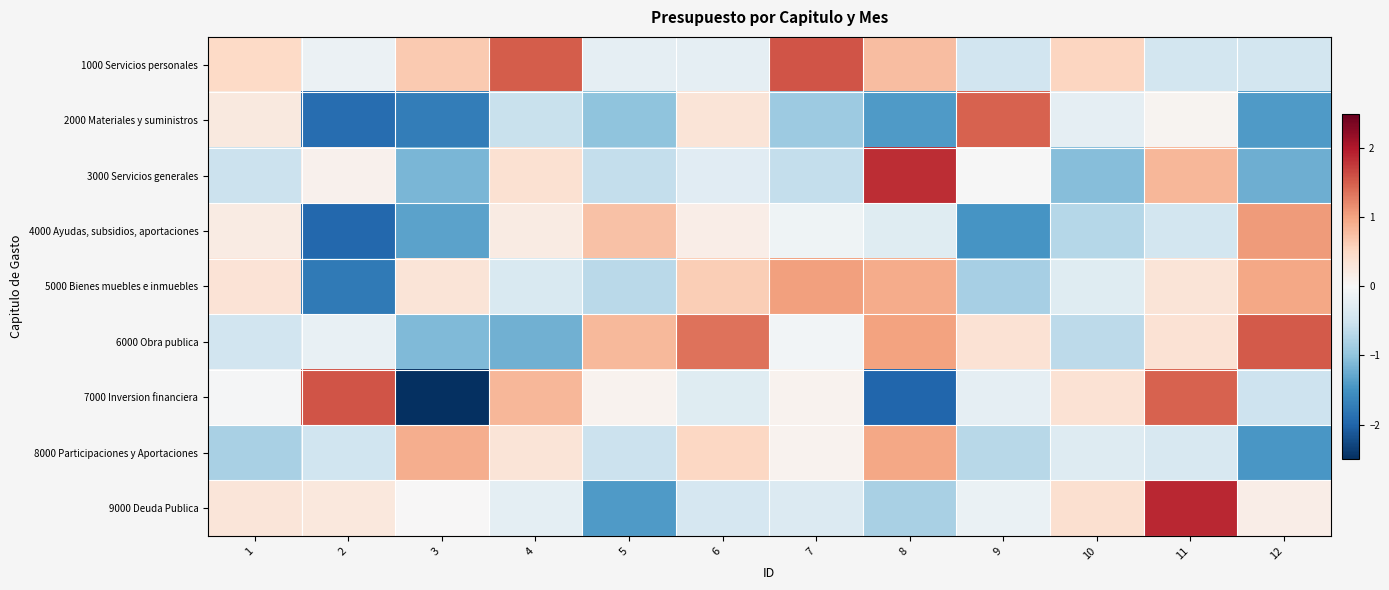

How many distinct data groups are displayed?

9